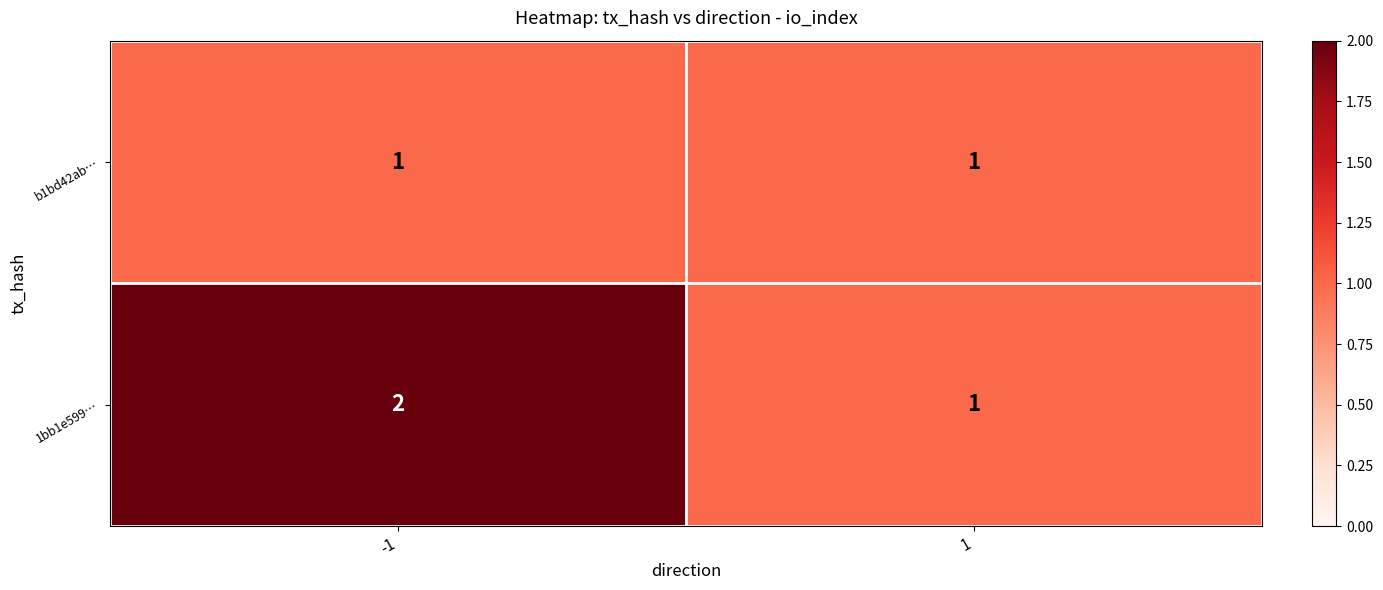

Which series has the largest range (max minus min)?

1bb1e599…